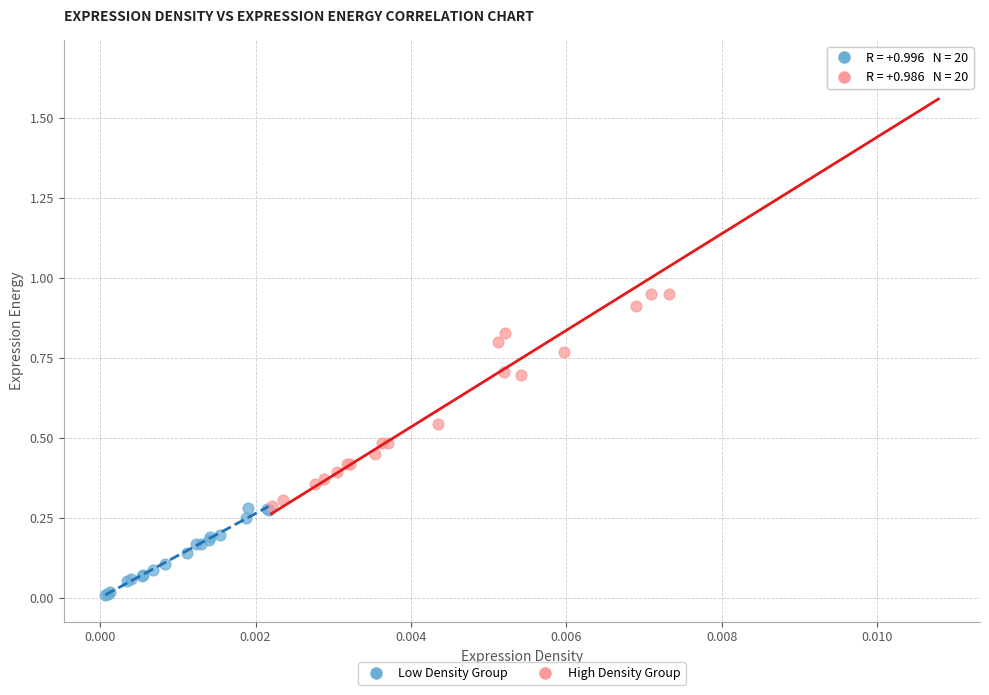

What are all the series names shown in the legend?

Low Density Group, High Density Group